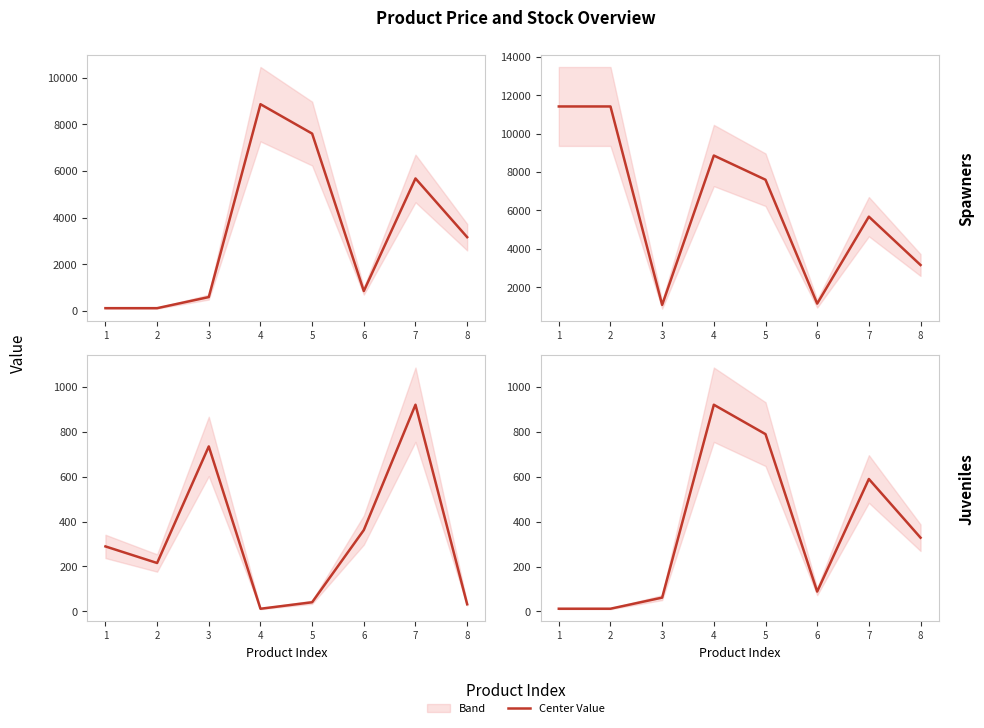

What is the value of the Ціна point at the 5th from the left?

7596.5